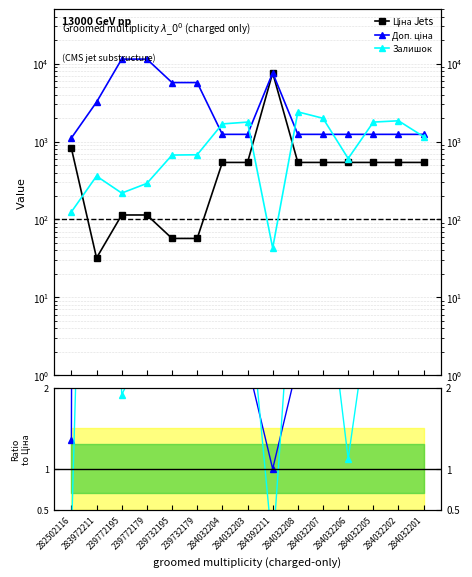

Which series has the largest range (max minus min)?

Доп. ціна